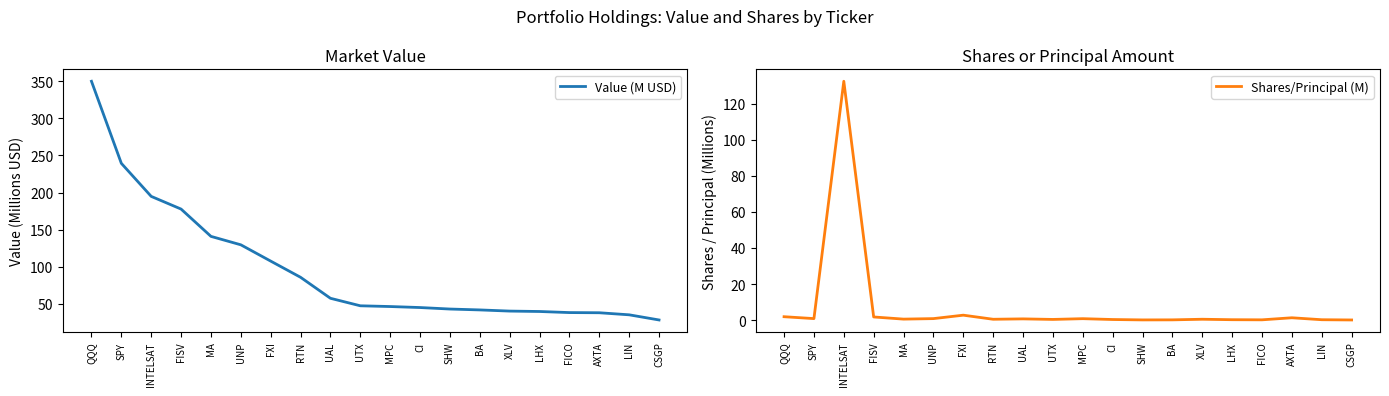

What is the value of the Value (M USD) point at the 13th from the left?

43.2